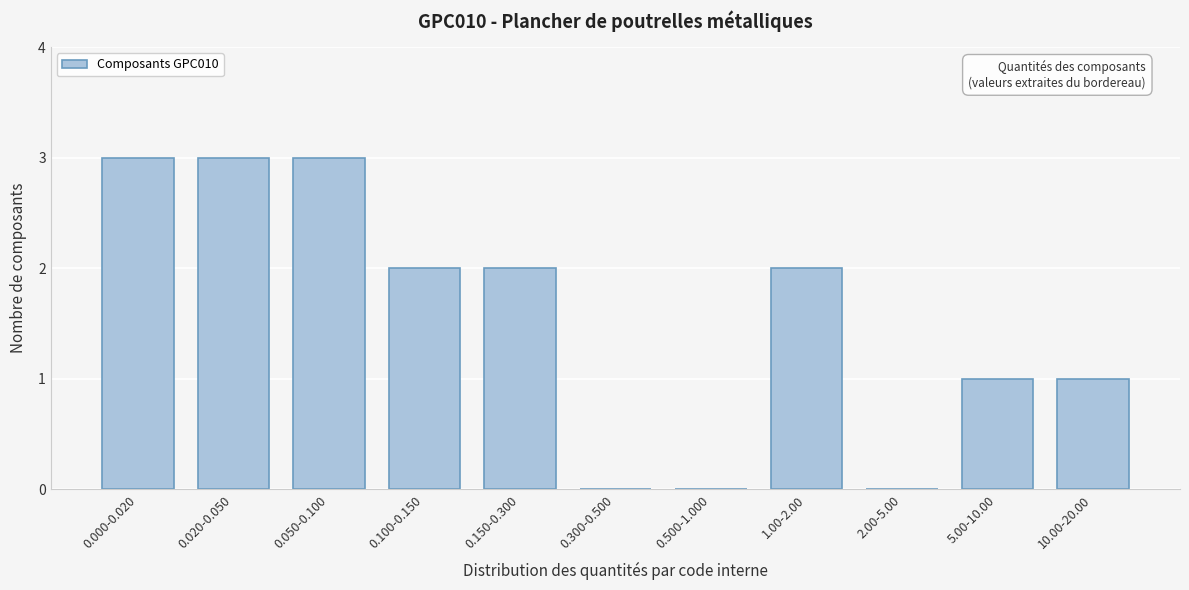

Reading left to right, what are all the values shown in this chart?

0.000-0.020=3	0.020-0.050=3	0.050-0.100=3	0.100-0.150=2	0.150-0.300=2	0.300-0.500=0	0.500-1.000=0	1.00-2.00=2	2.00-5.00=0	5.00-10.00=1	10.00-20.00=1